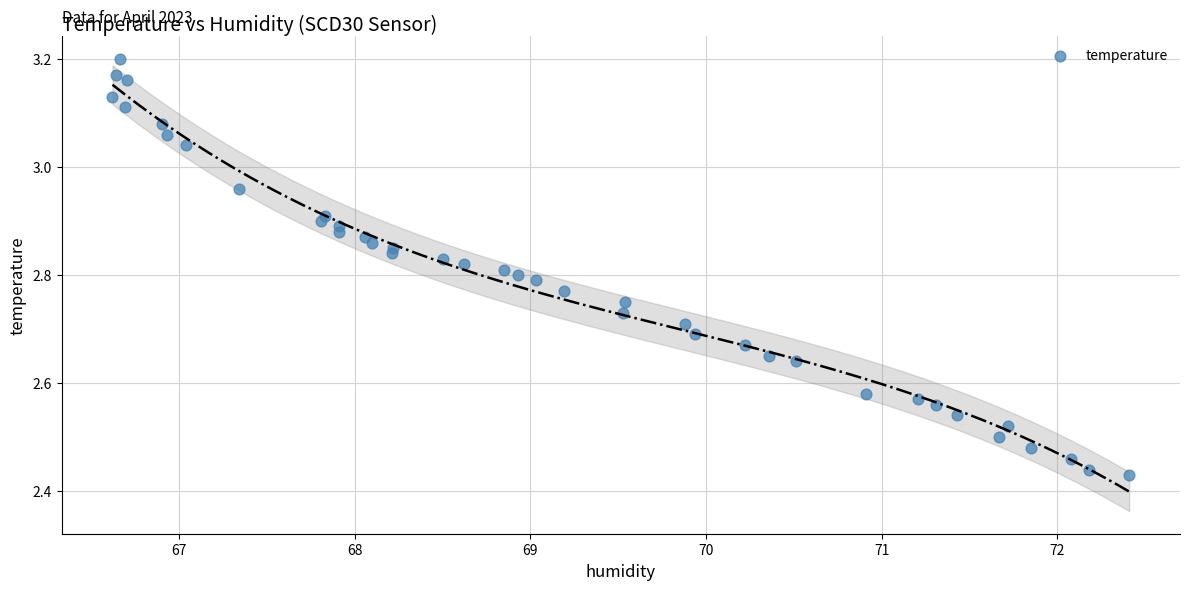

What is the range of Y values (max minus min)?

0.8